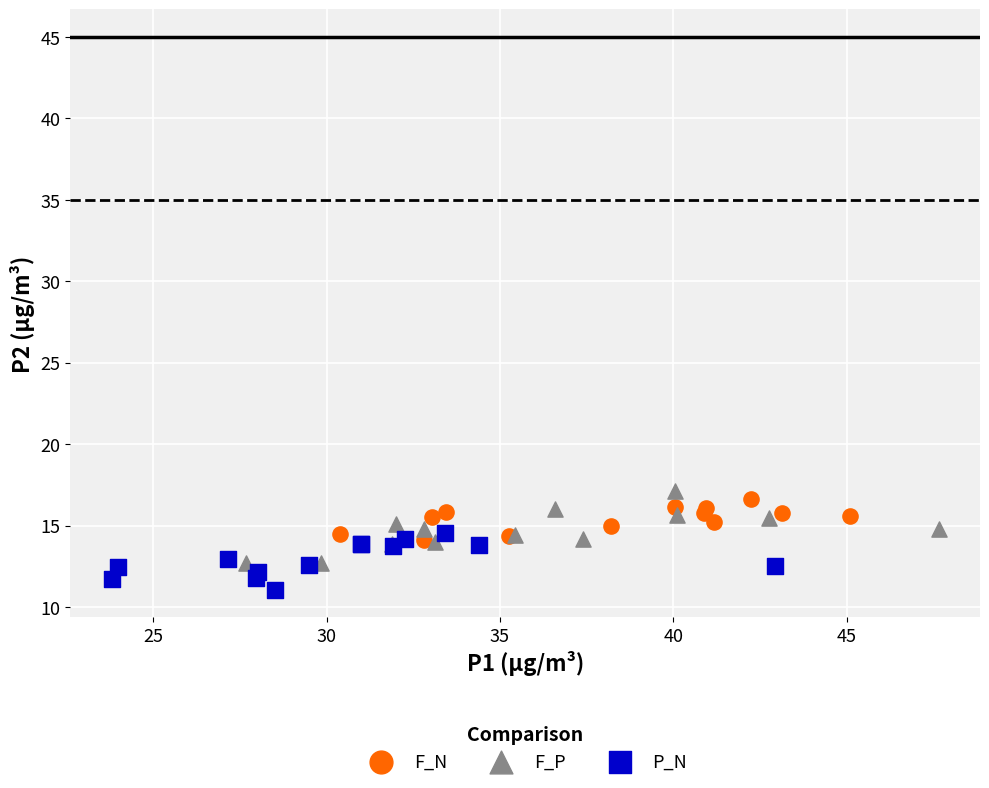

Which series contains the lowest Y value?

P_N